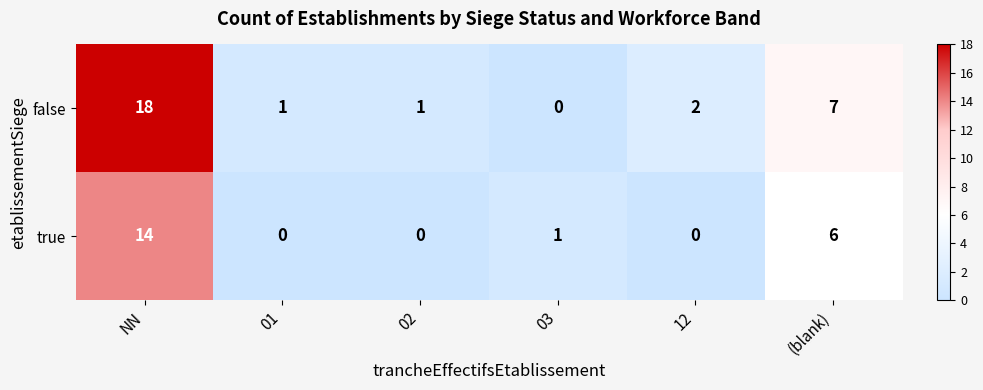

Which label corresponds to the largest value in the chart?

NN